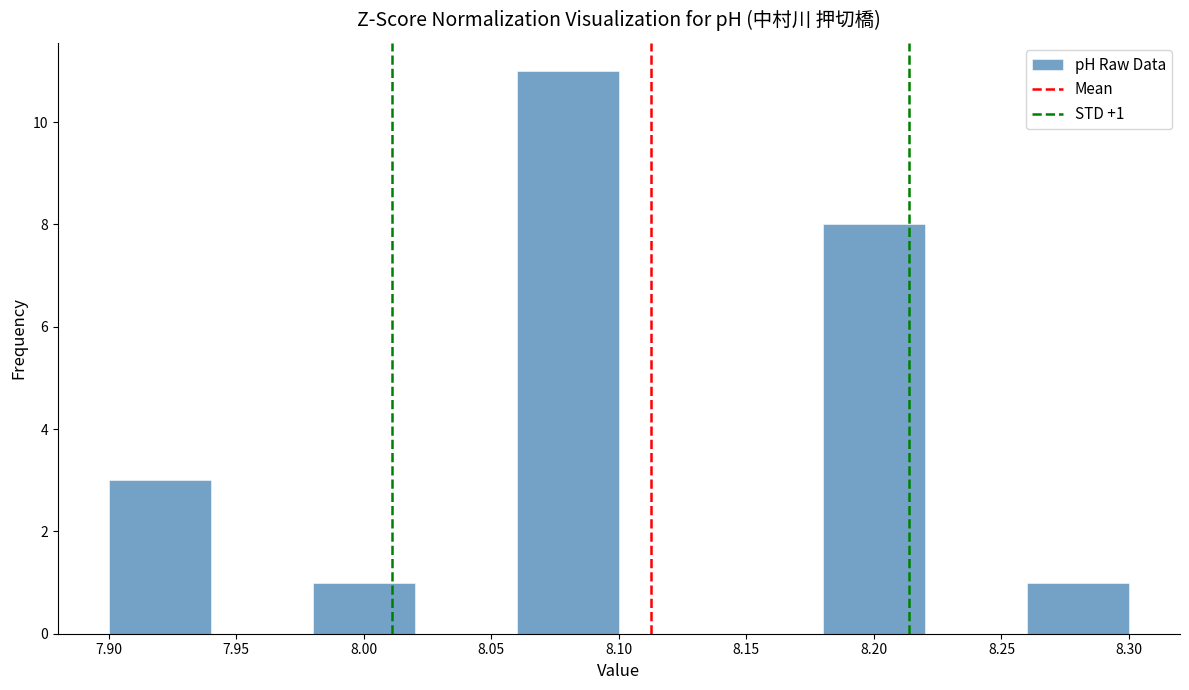

Over which range of the x-axis is the bar tallest?

8.06 to 8.10